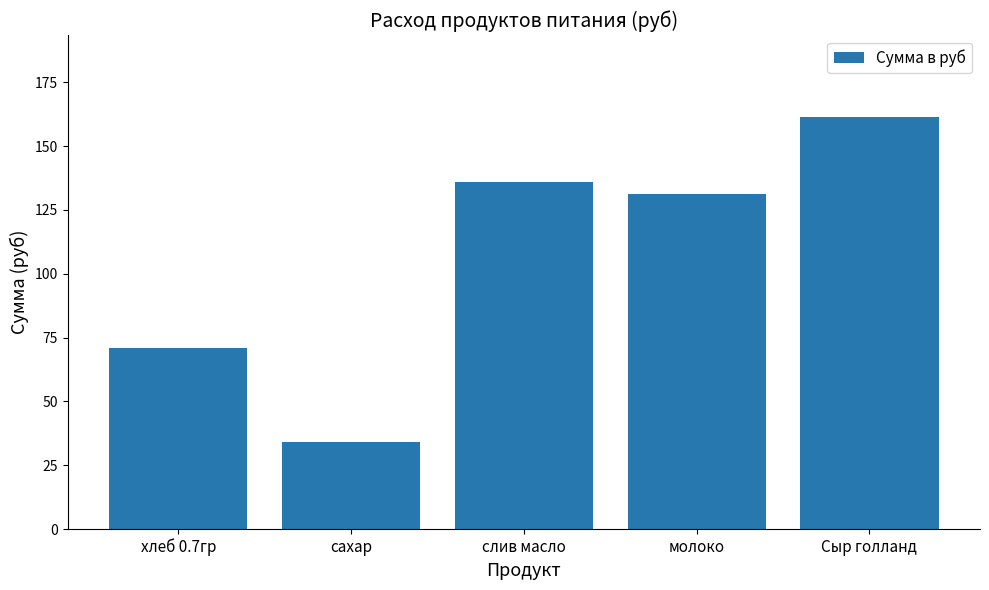

What is the sum of the values at слив масло and Сыр голланд?

297.3